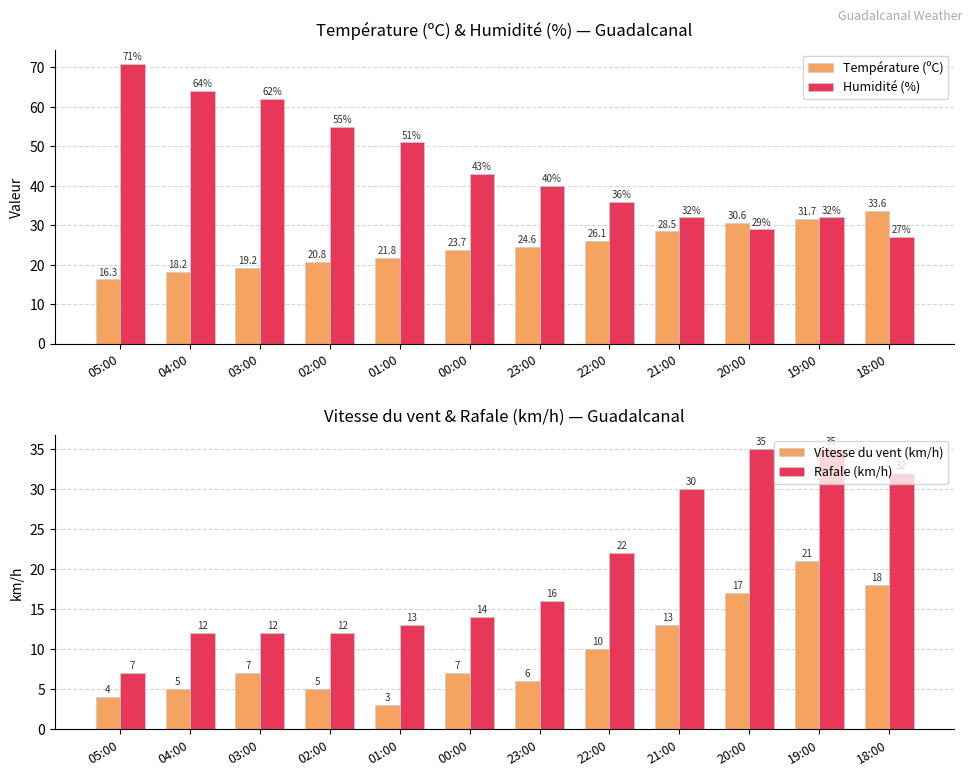

Which series has the largest total across all categories?

Humidité (%)